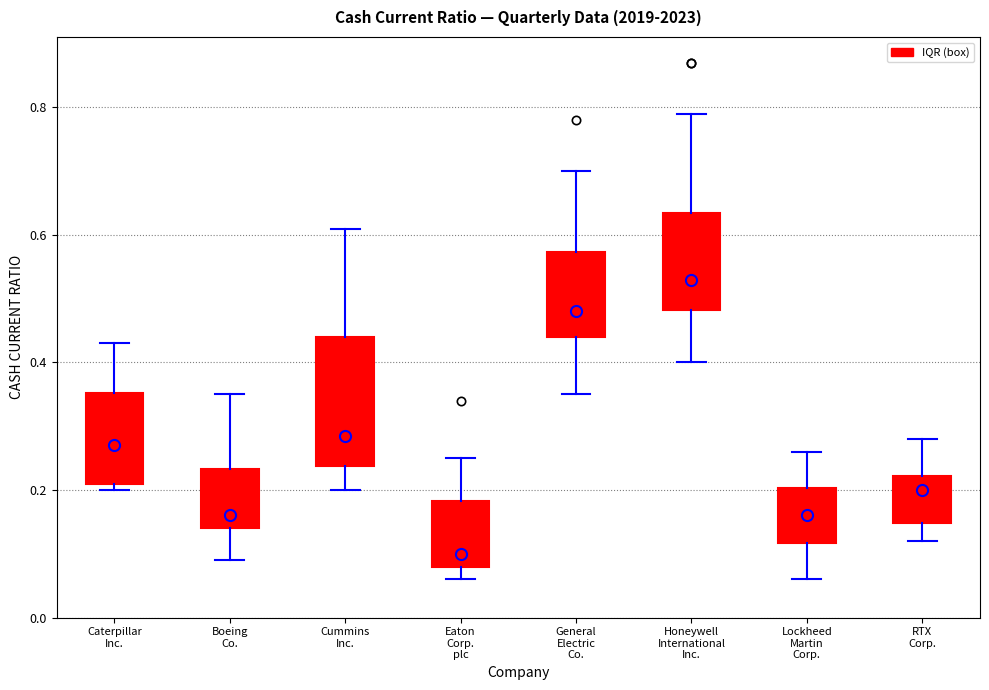

Comparing the boxes themselves (not the whiskers), which one is the tallest?

Cummins Inc.